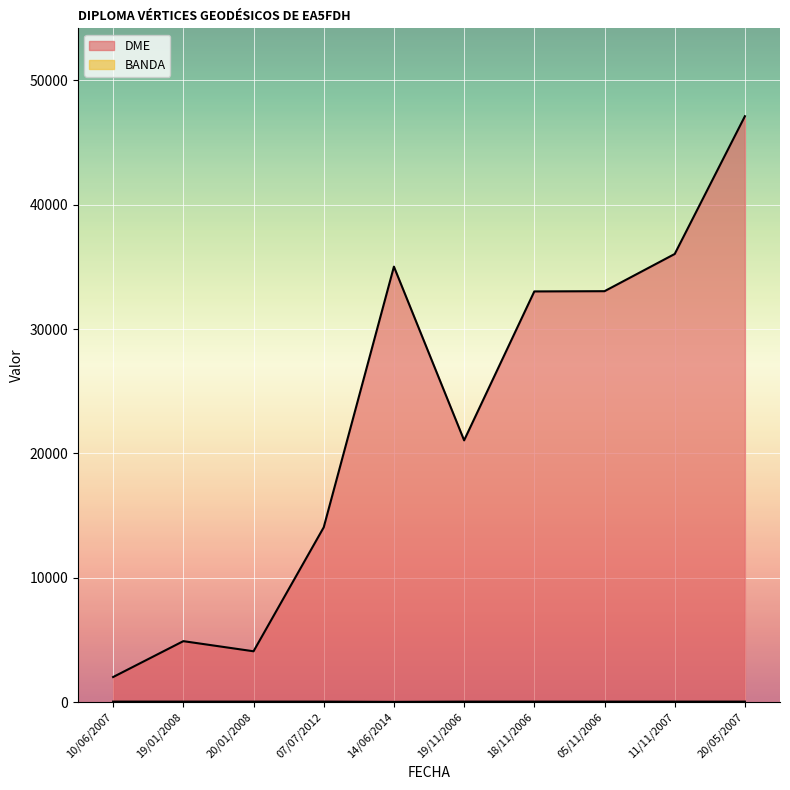

Which has a higher value, 11/11/2007 or 05/11/2006?

11/11/2007